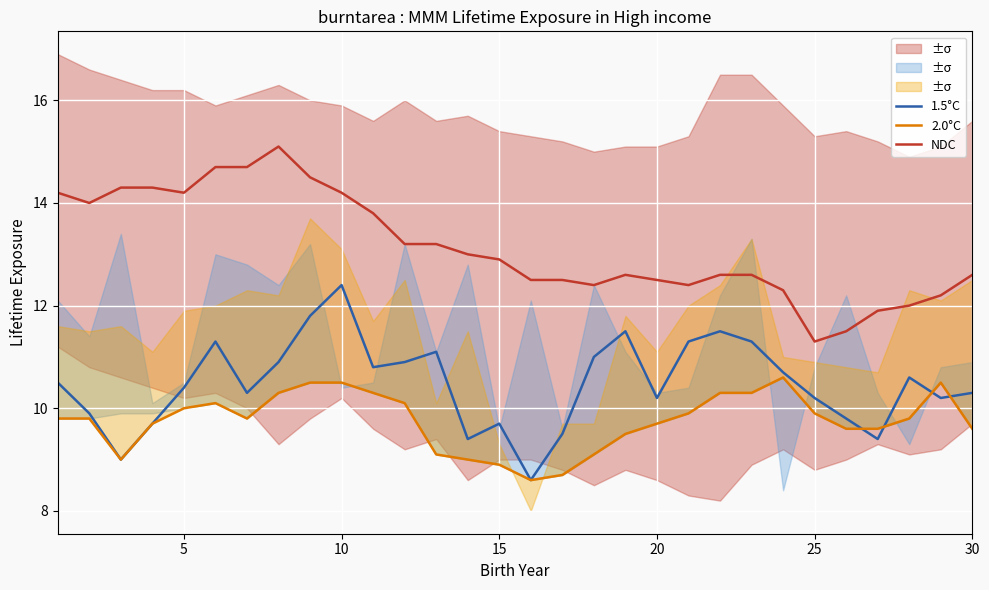

What is the maximum value for NDC?

15.1